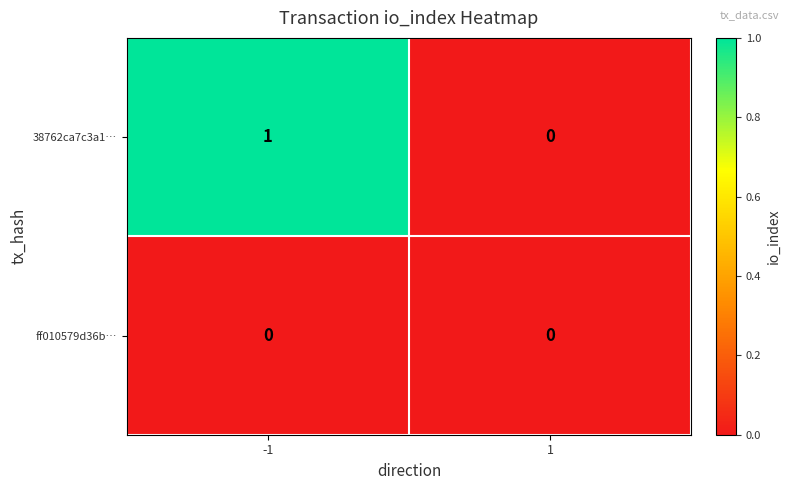

What is the greatest value displayed?

1